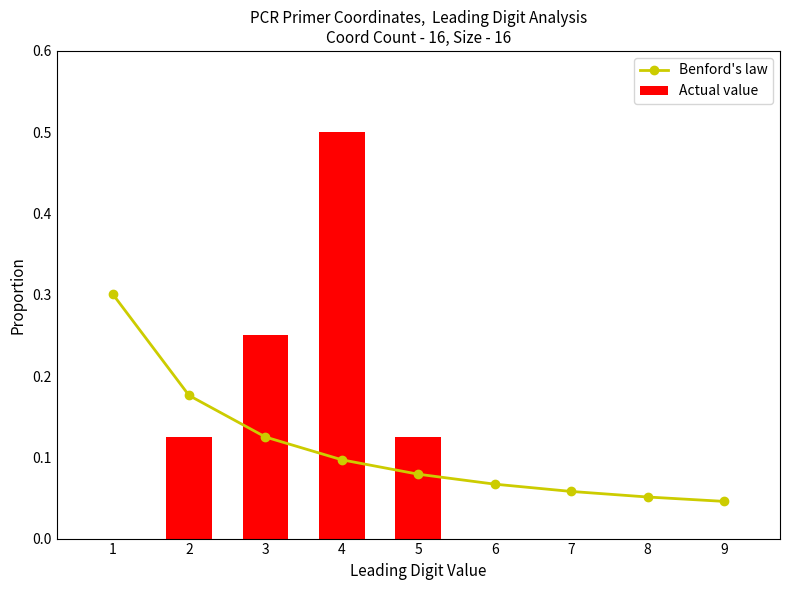

How many distinct data groups are displayed?

2